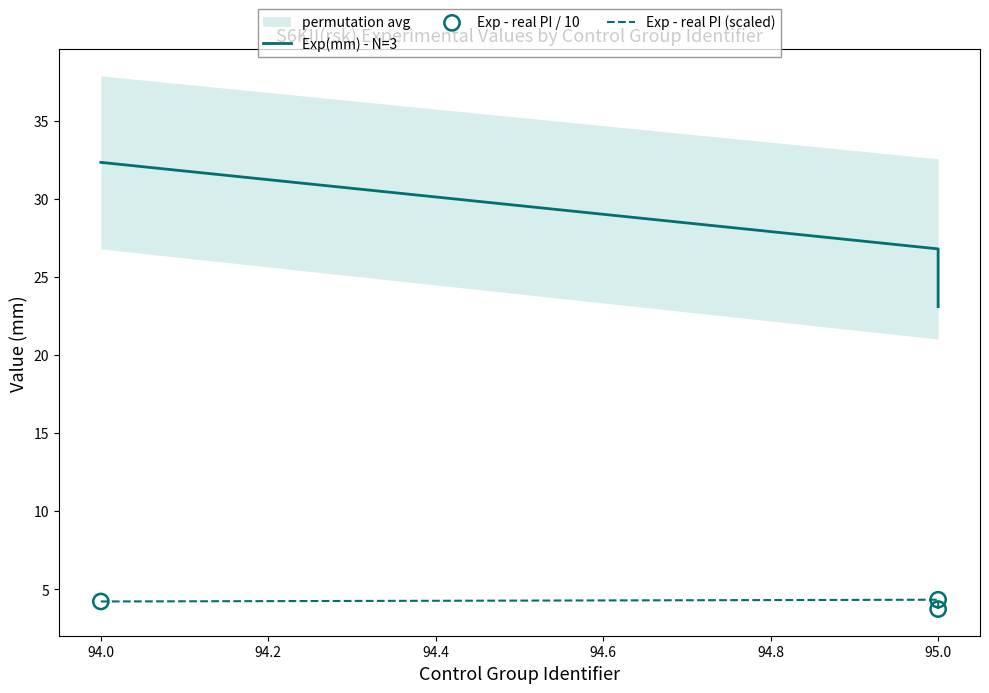

Which series reaches the minimum Y coordinate?

Exp - real PI (scaled)